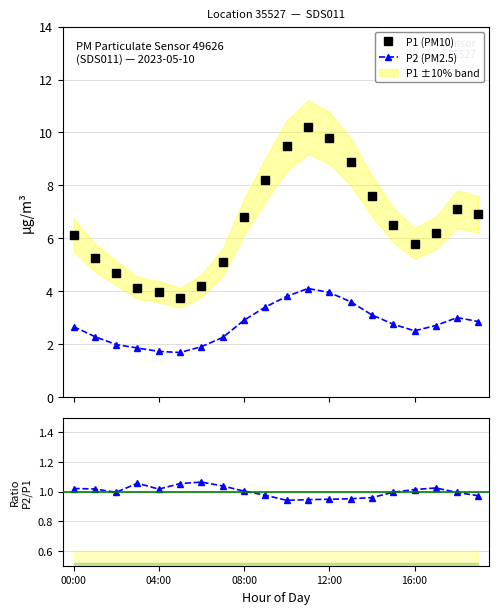

Read the P1 (PM10) value at 19.

6.9